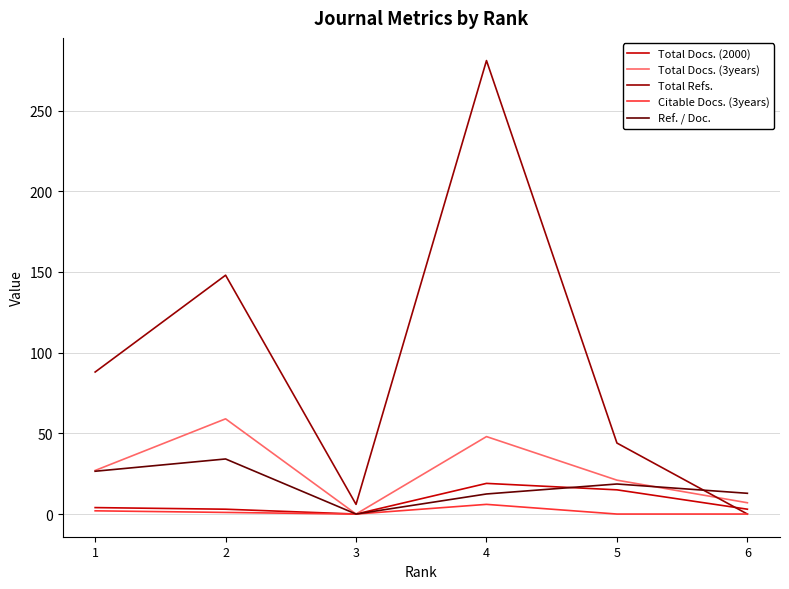

What is the difference between the maximum and minimum values in the Total Docs. (3years) series?

59.0